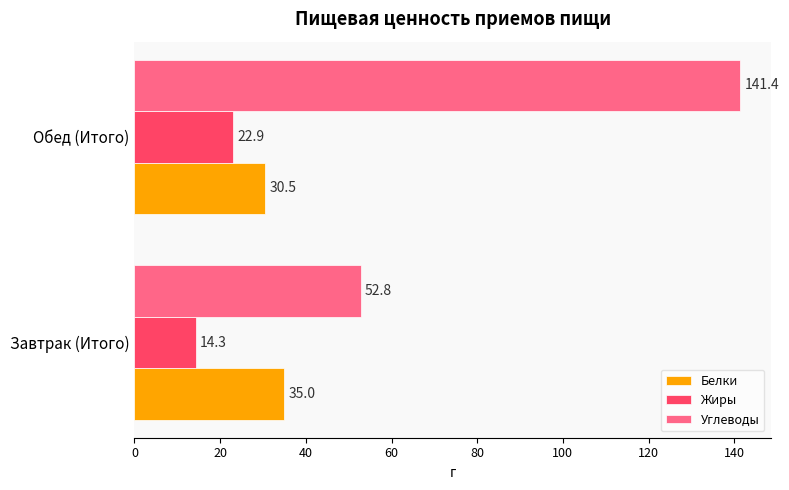

What is the difference between the maximum and minimum values in the Углеводы series?

88.6